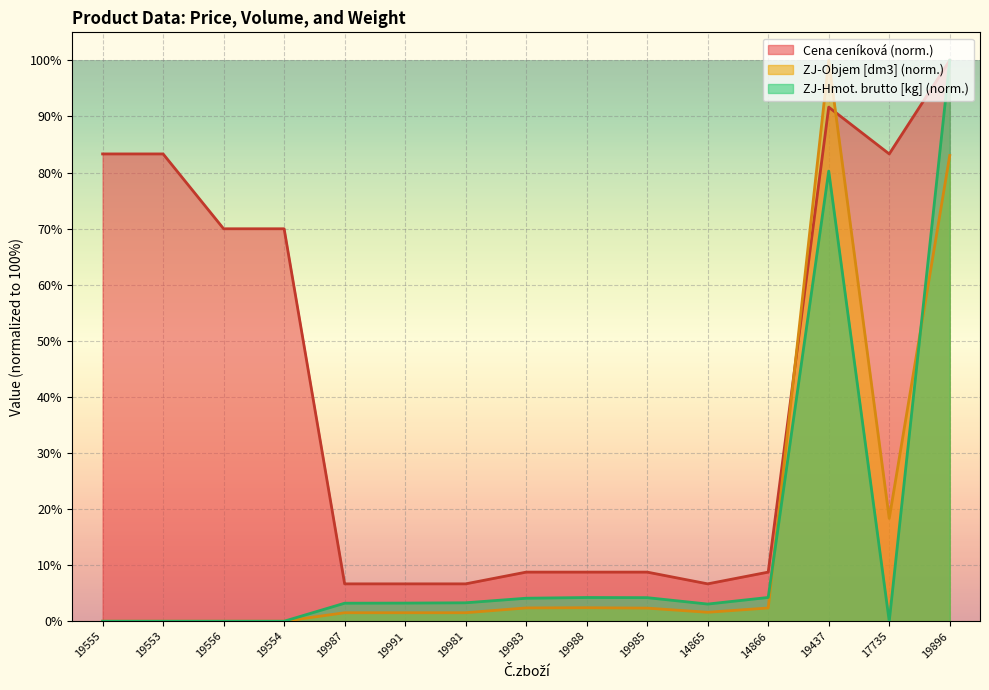

What is the sum of the ZJ-Objem [dm3] values at 19554 and 19981?

1.5